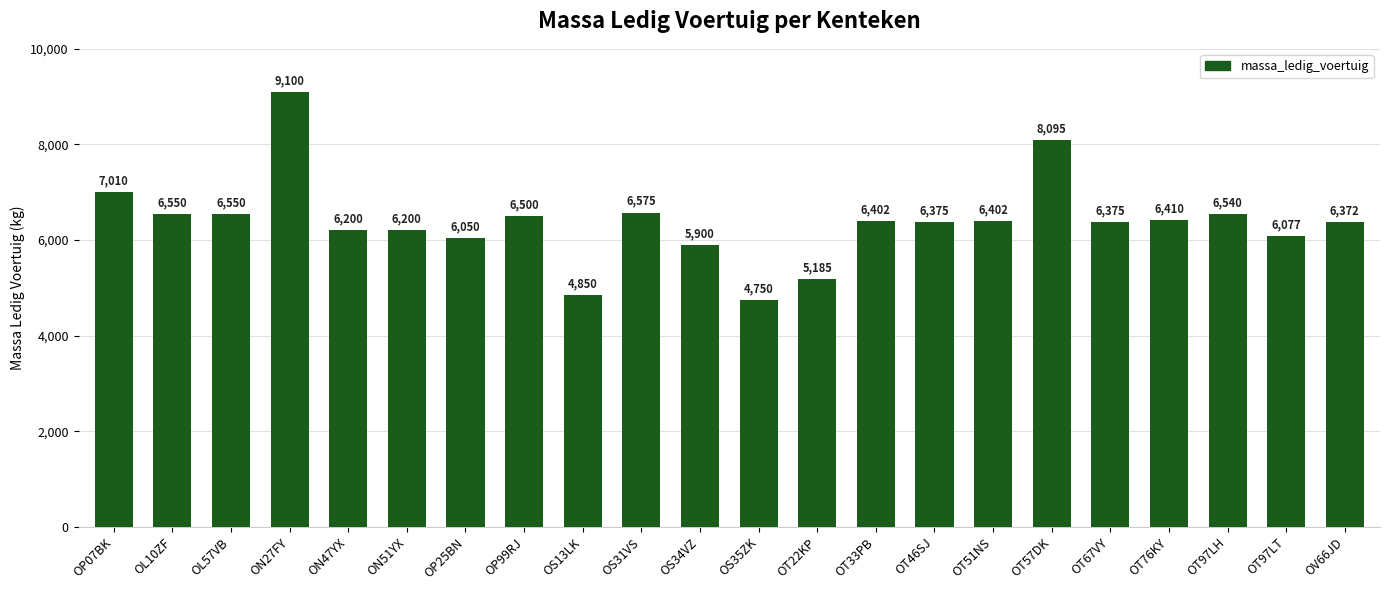

Which category has the highest value across all series?

ON27FY